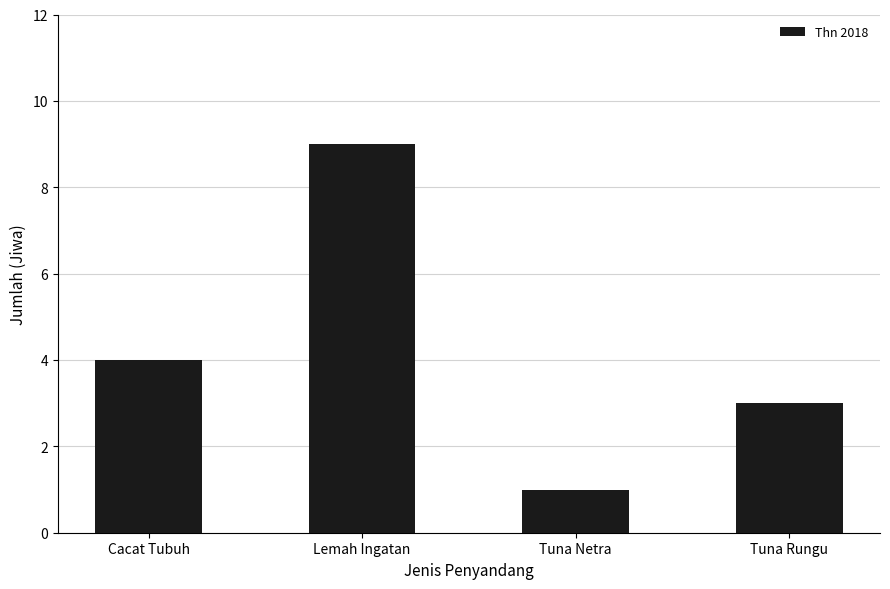

Which has a higher value, Tuna Rungu or Tuna Netra?

Tuna Rungu